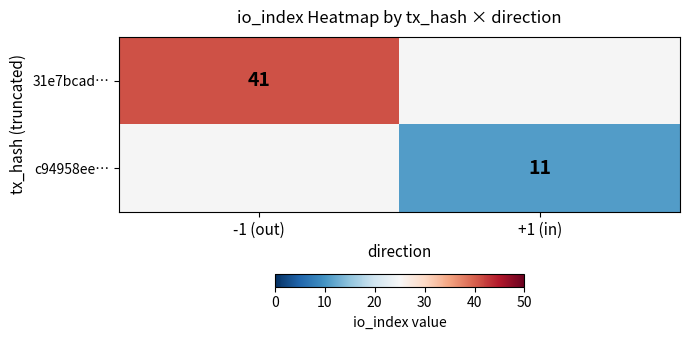

True or false: c94958ee… has a value of 18 at +1 (in).

False